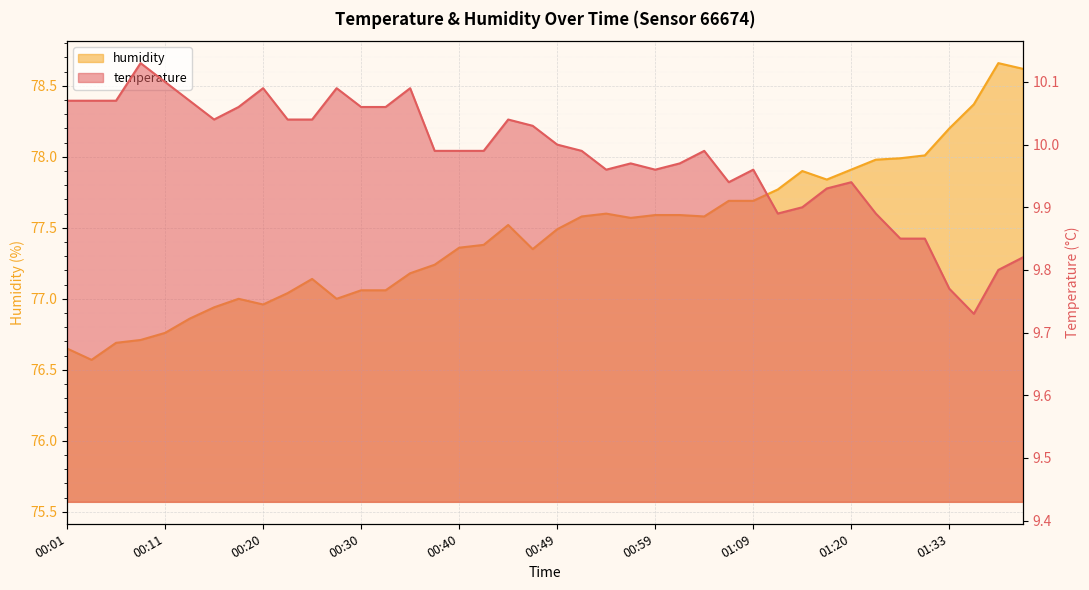

How many lines are shown in the chart?

2